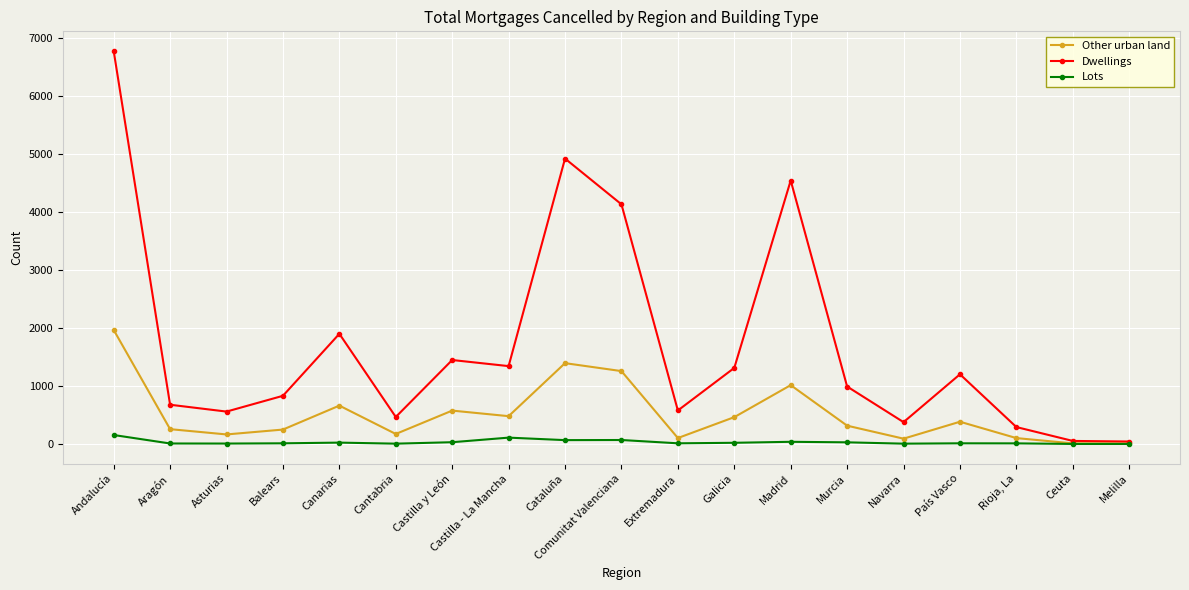

Which series has the widest spread of values?

Dwellings